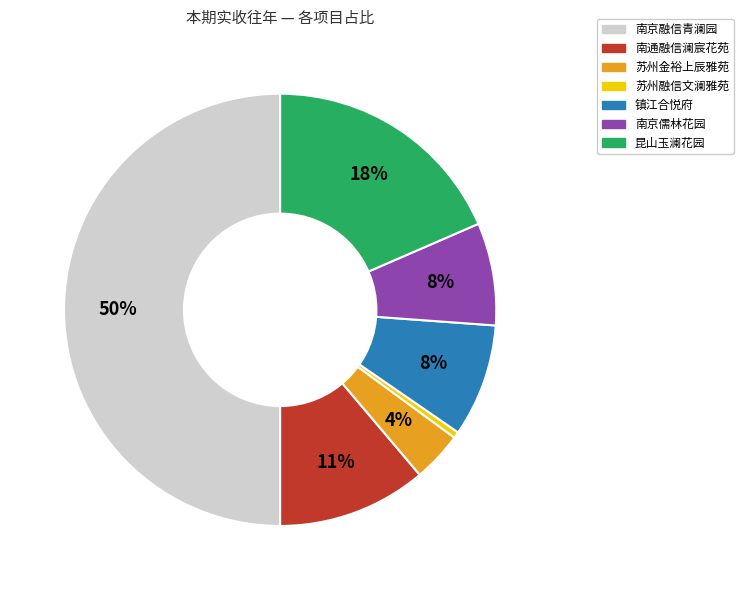

True or false: 南京儒林花园 accounts for 1% of the total.

False